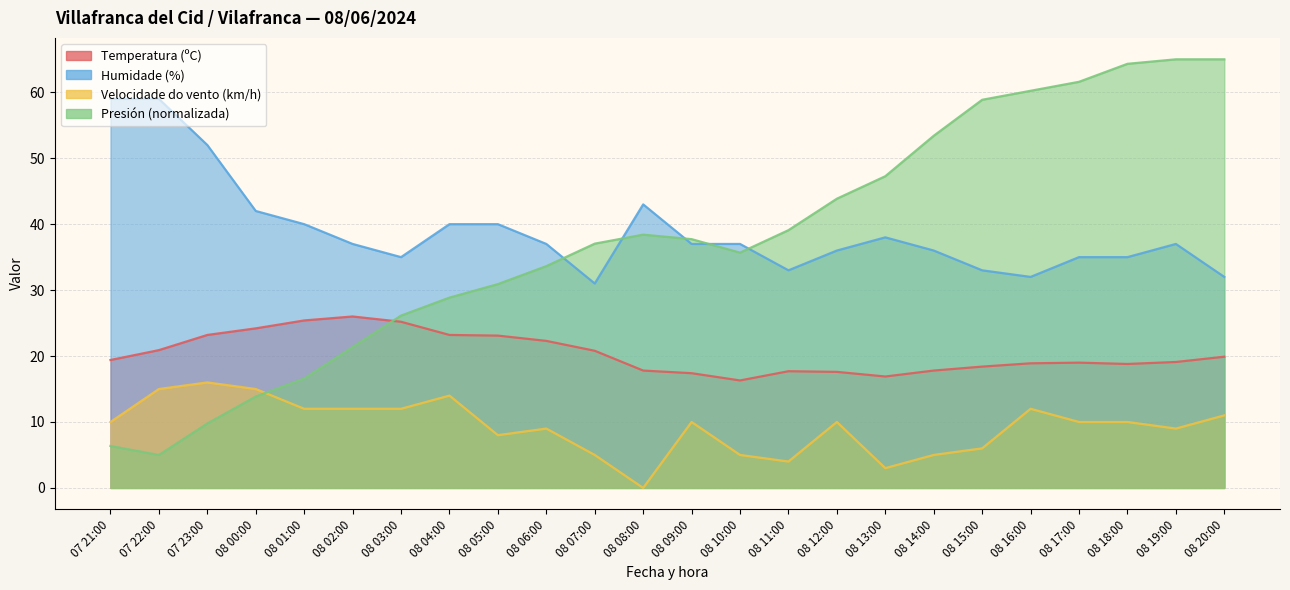

At which category does Velocidade do vento (km/h) reach its first local peak?

07 23:00